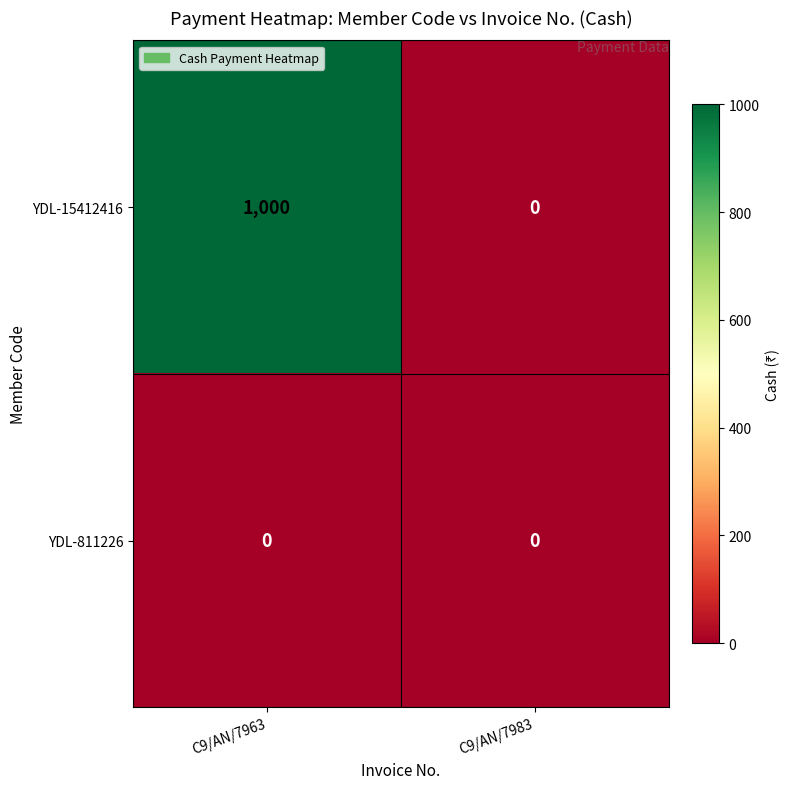

Which label corresponds to the largest value in the chart?

C9/AN/7963